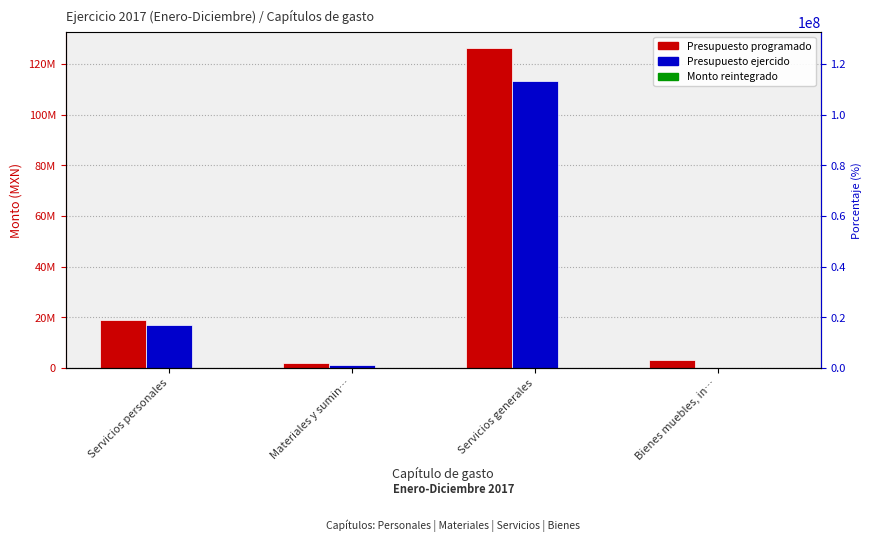

Reading left to right, transcribe all the data shown in this chart.

Presupuesto programado: Servicios personales=19111366.0	Materiales y sumin…=2071951.4	Servicios generales=126334212.6	Bienes muebles, in…=3000000.0
Presupuesto ejercido: Servicios personales=17166992.3	Materiales y sumin…=1092996.9	Servicios generales=113170608.6	Bienes muebles, in…=0.0
Monto reintegrado: Servicios personales=0.0	Materiales y sumin…=0.0	Servicios generales=0.0	Bienes muebles, in…=0.0